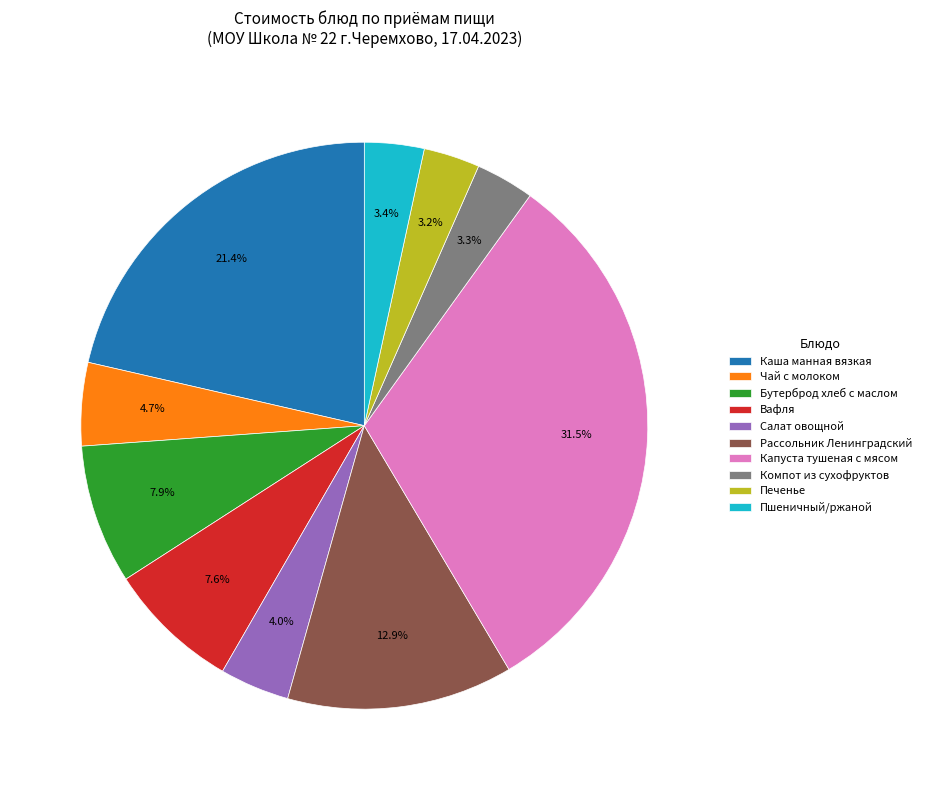

Which slice is the largest?

Капуста тушеная с мясом